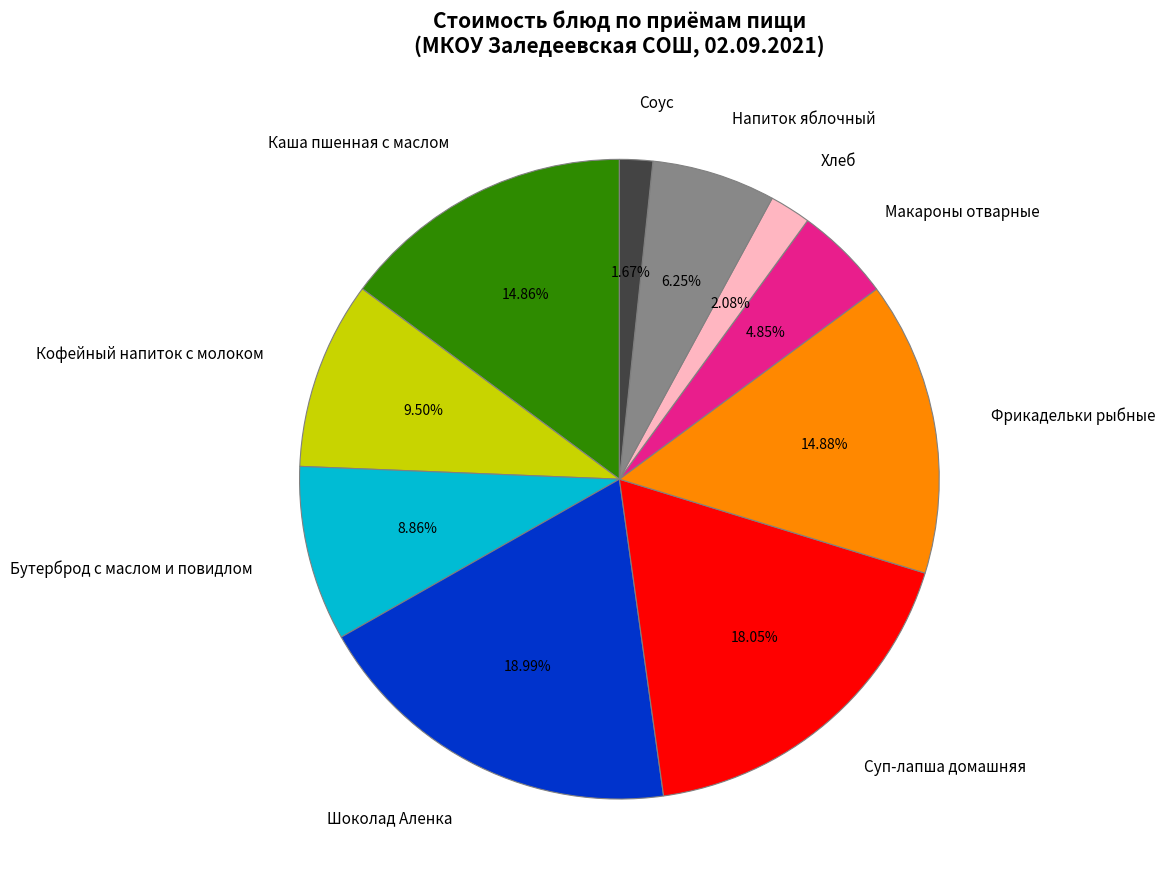

To the nearest percent, what is the difference between the Макароны отварные and Хлеб slice percentages?

3%